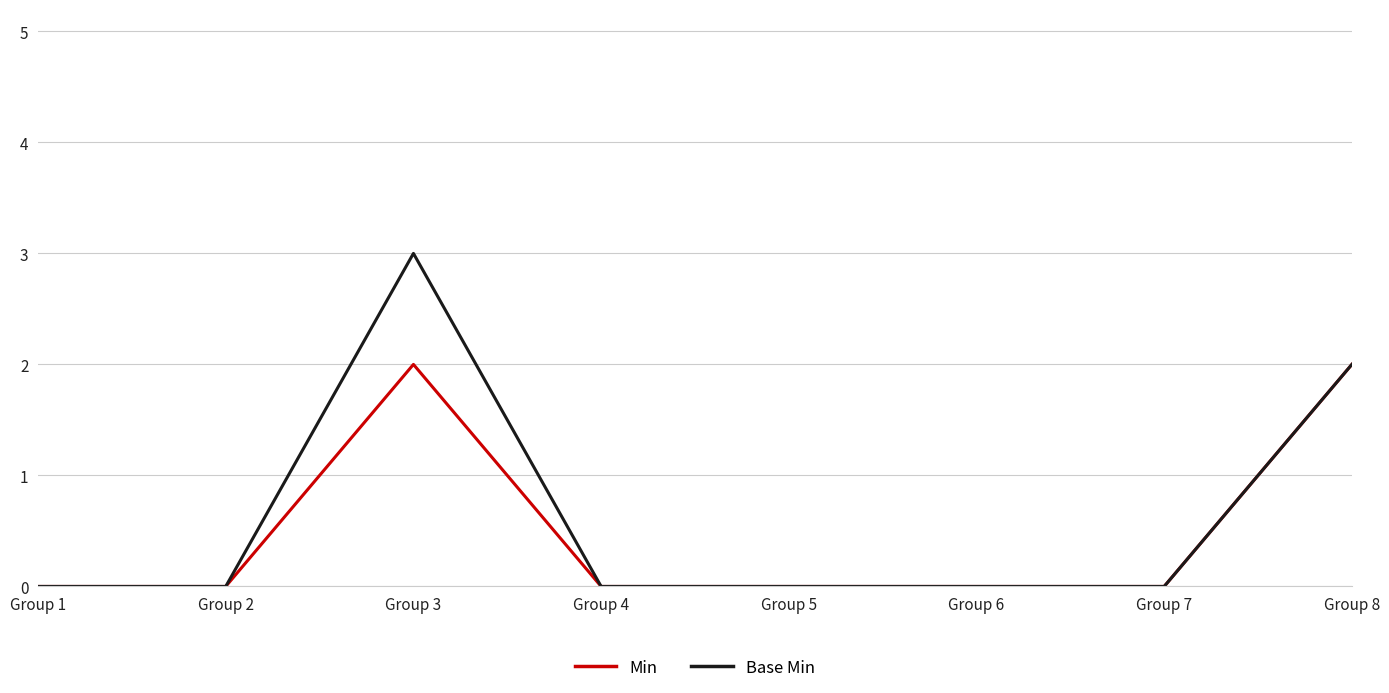

What is the highest value of the Base Min series?

3